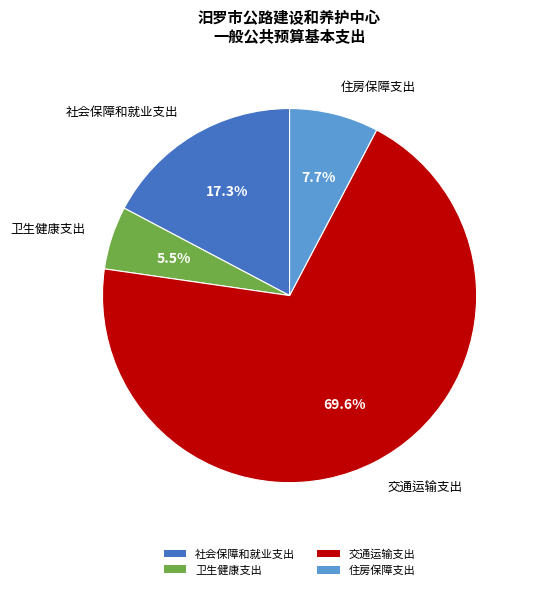

Combined, do 卫生健康支出 and 交通运输支出 account for over 50%?

Yes